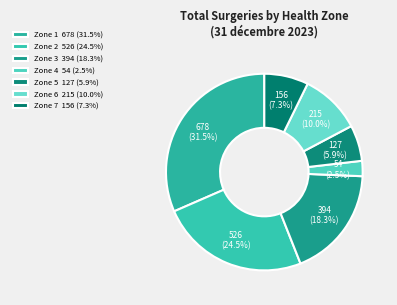

Which slice is the largest?

Zone 1